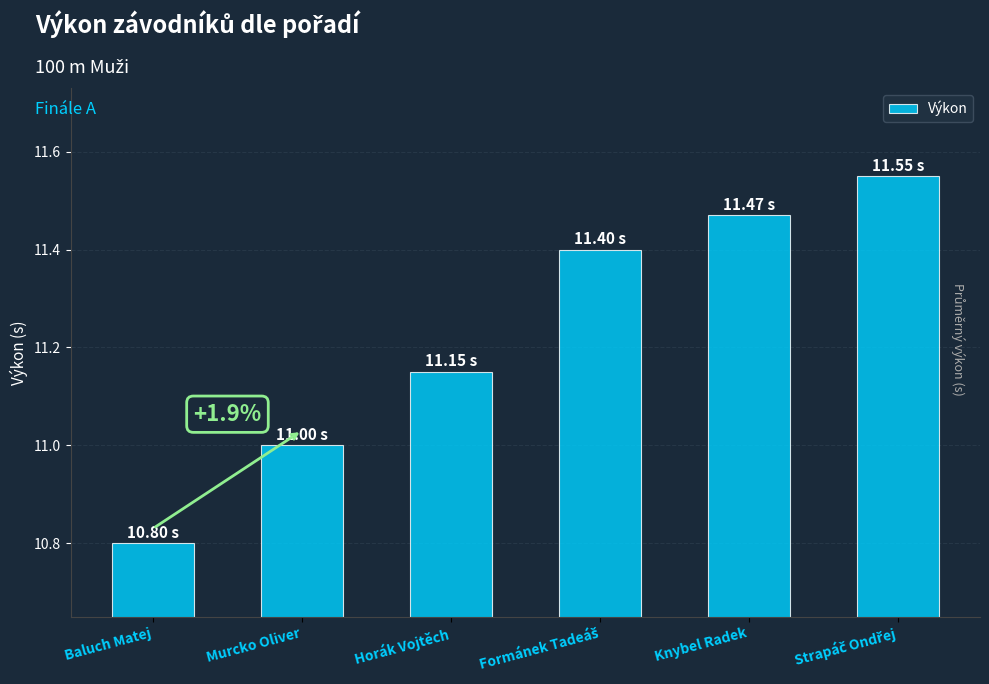

At which label is the value closest to 11?

Murcko Oliver